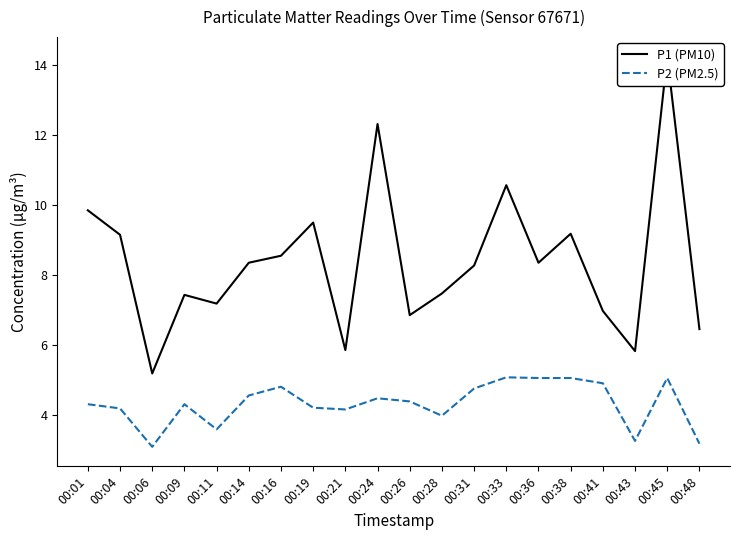

The P2 (PM2.5) series shows 1.2 at 00:16. True or false?

False